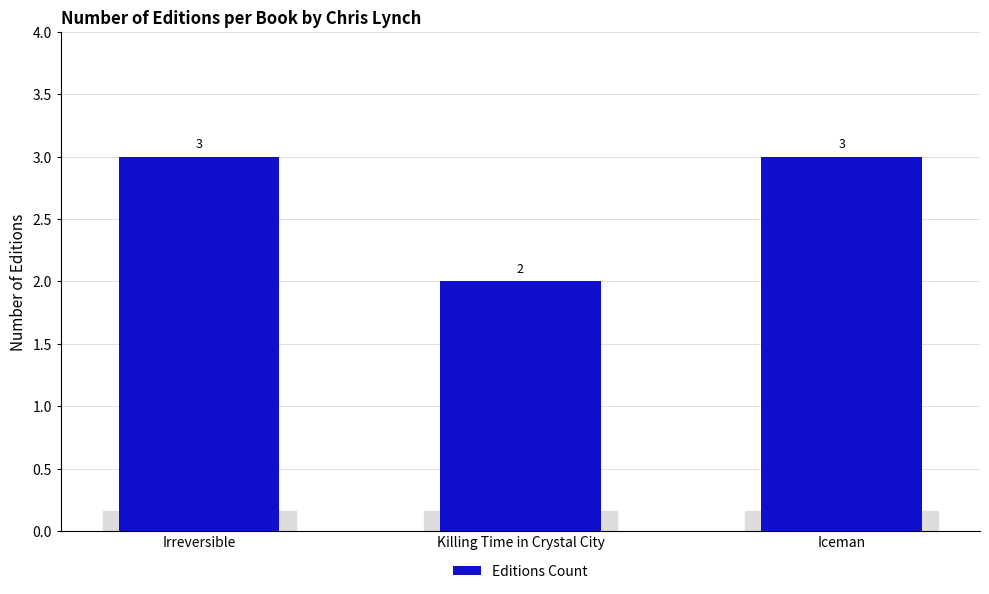

Read the value at Killing Time in Crystal City.

2